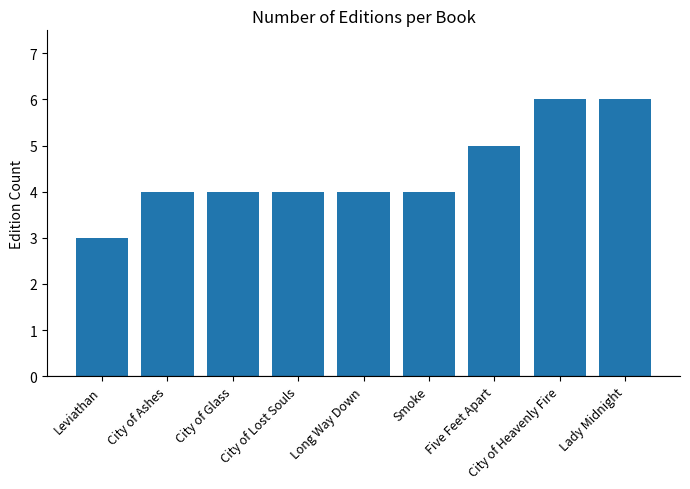

What is the value of the 8th bar from the left?

6